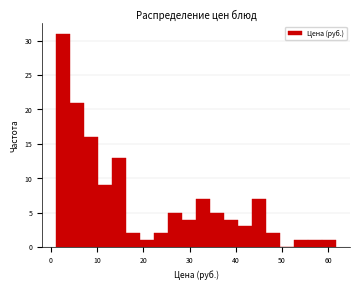

Read against the x-axis, roughly where is the centre of the tallest bar?

3